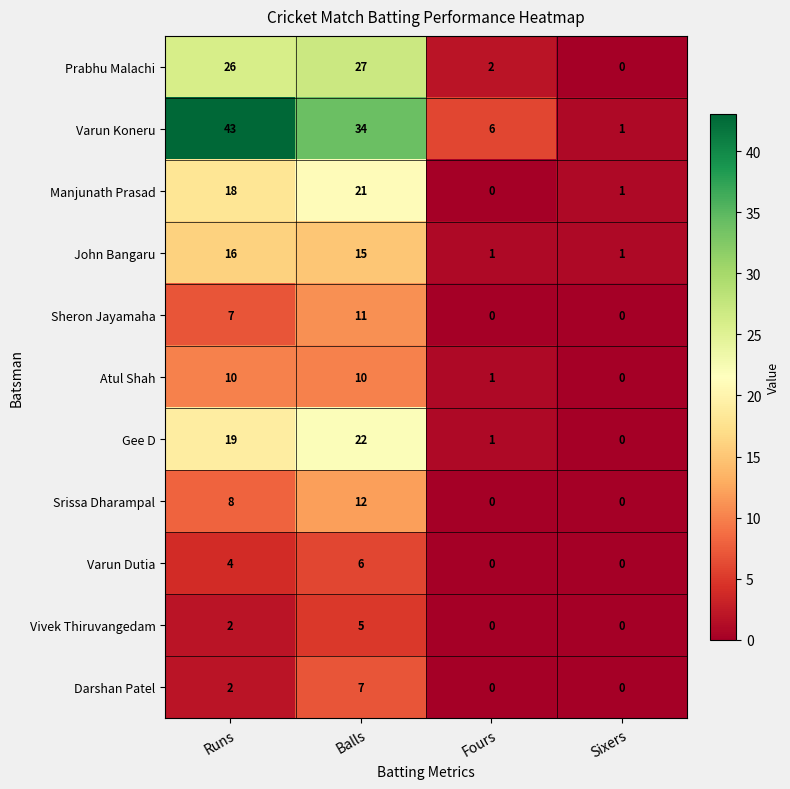

What is the difference between the Gee D values at Balls and Fours?

21